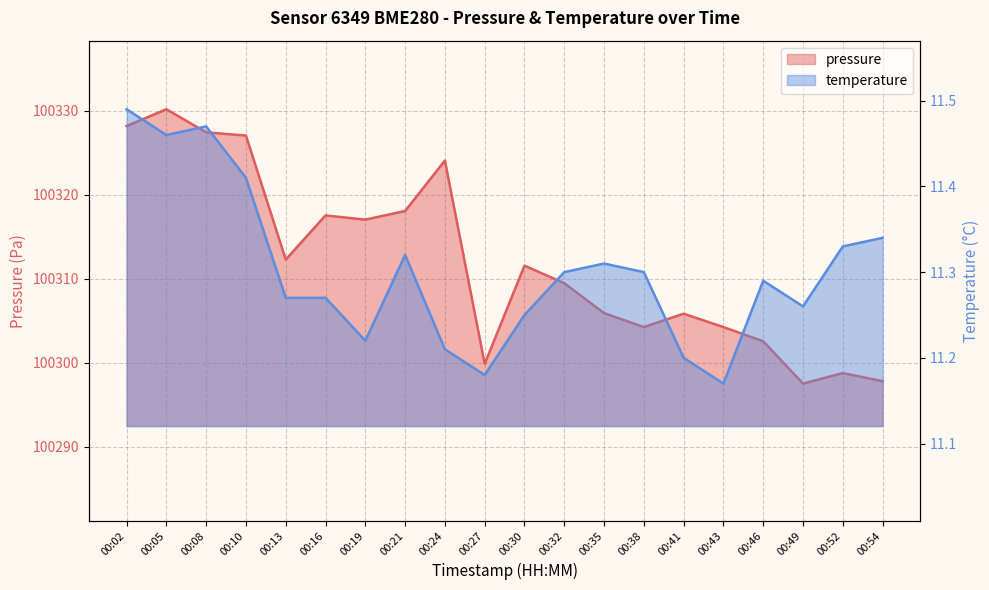

List the series in order of their overall mean, highest first.

pressure, temperature